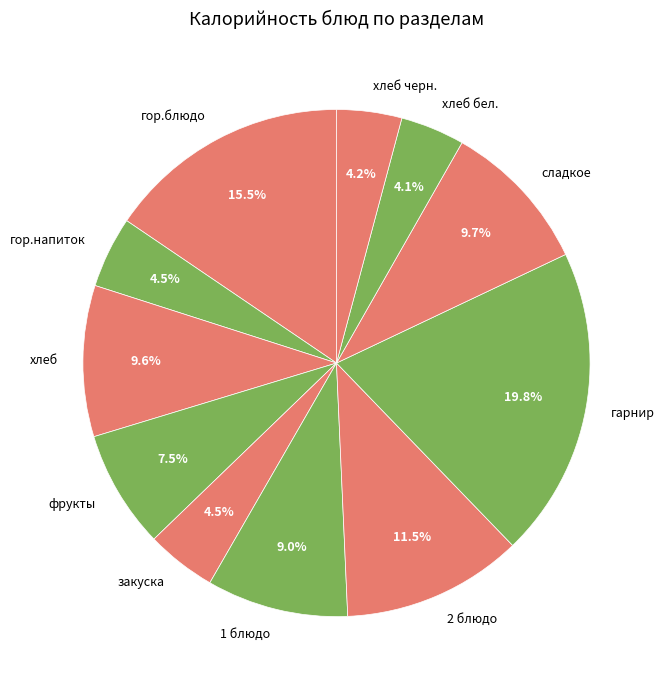

Does any single category account for the majority?

No